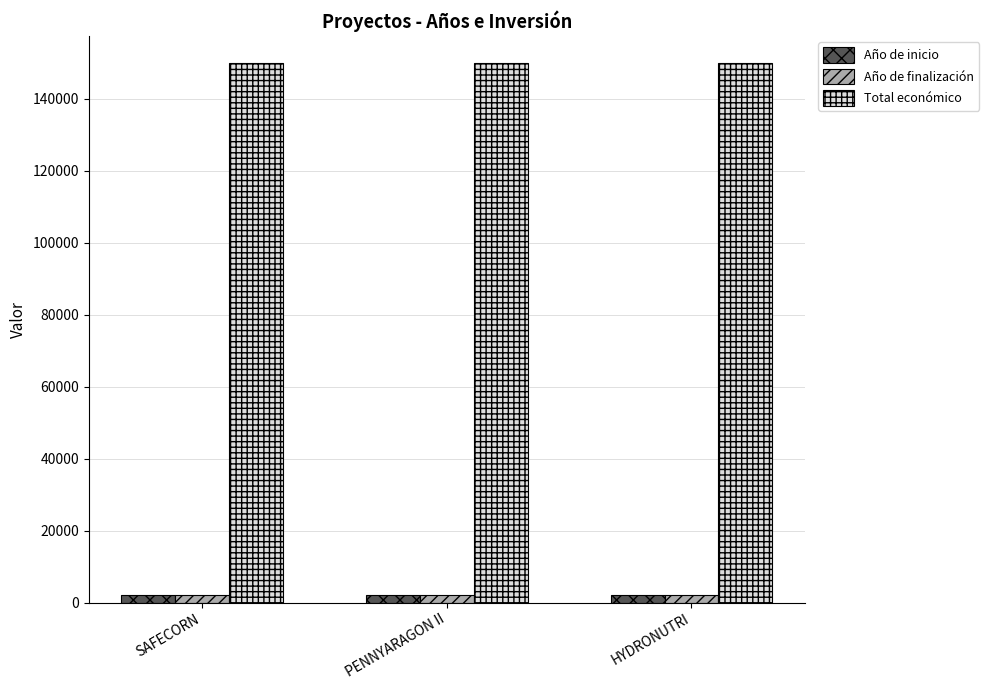

Reading left to right, transcribe all the data shown in this chart.

Año de inicio: SAFECORN=2024	PENNYARAGON II=2024	HYDRONUTRI=2024
Año de finalización: SAFECORN=2027	PENNYARAGON II=2027	HYDRONUTRI=2027
Total económico: SAFECORN=150000	PENNYARAGON II=150000	HYDRONUTRI=150000